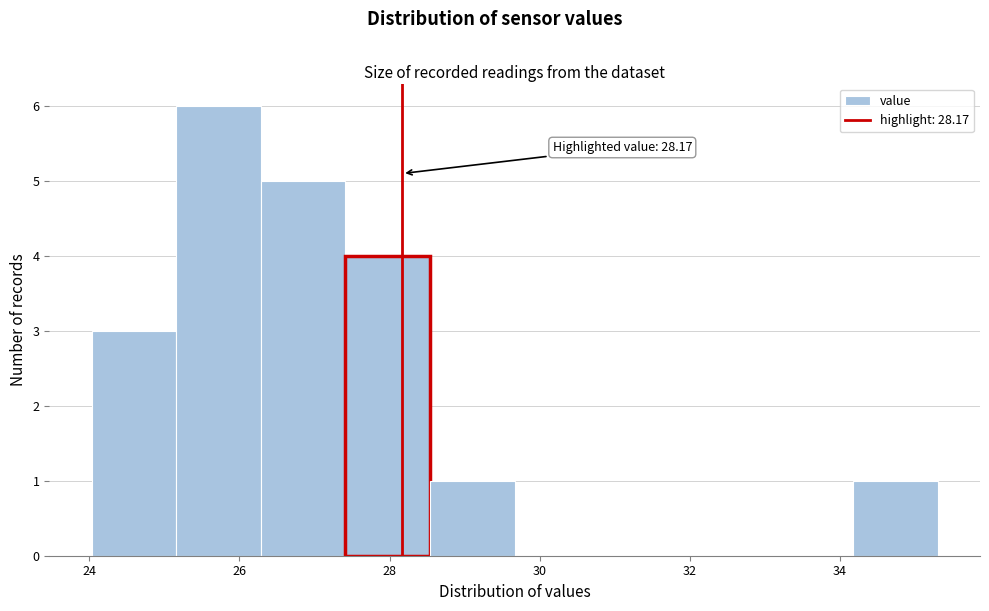

Which range on the x-axis has the tallest bar?

25.2 to 26.2